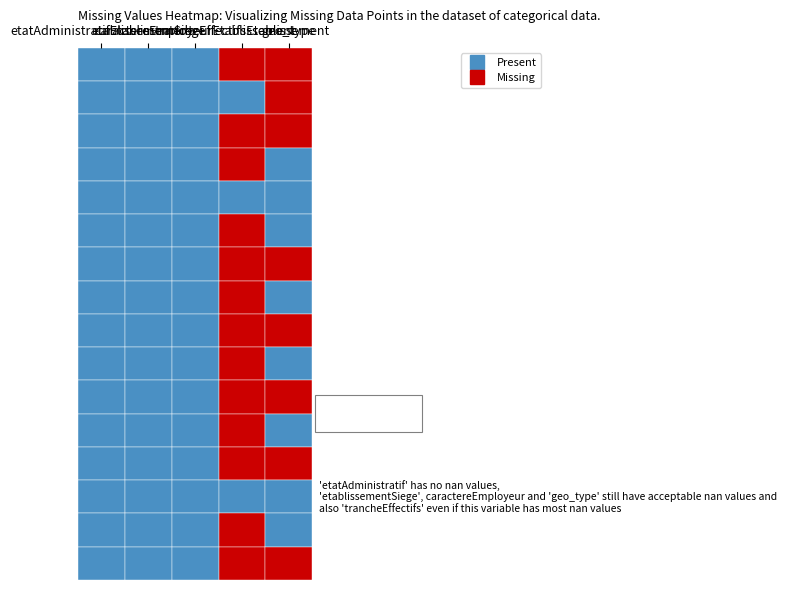

What is the highest value of the r9 series?

1